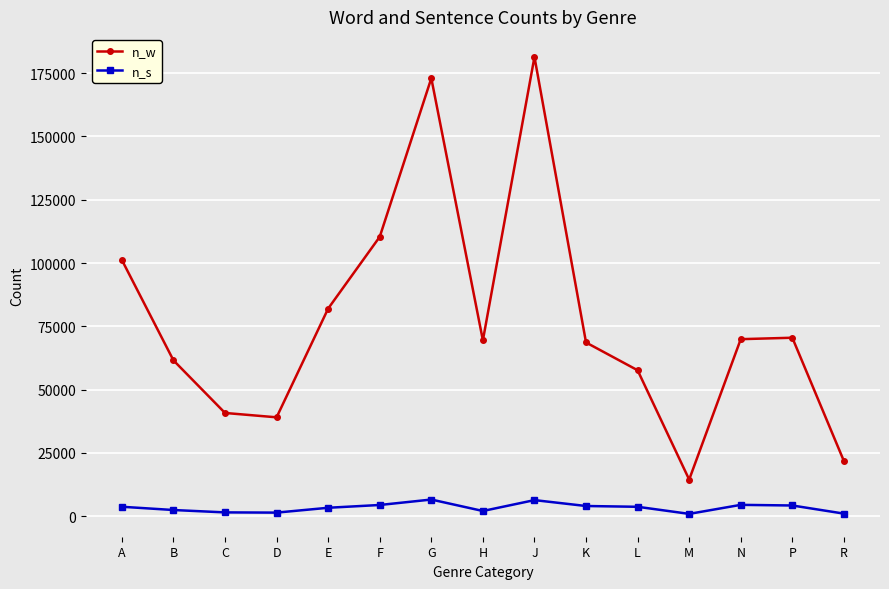

True or false: n_w has a value of 69986 at J.

False